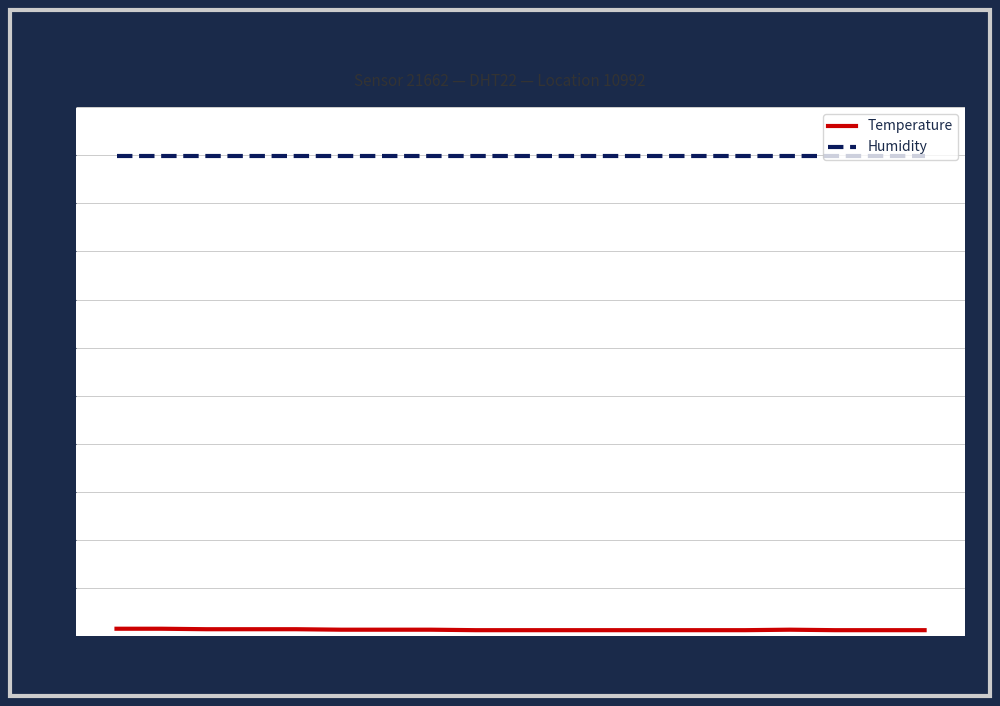

What are all the series names shown in the legend?

Temperature, Humidity